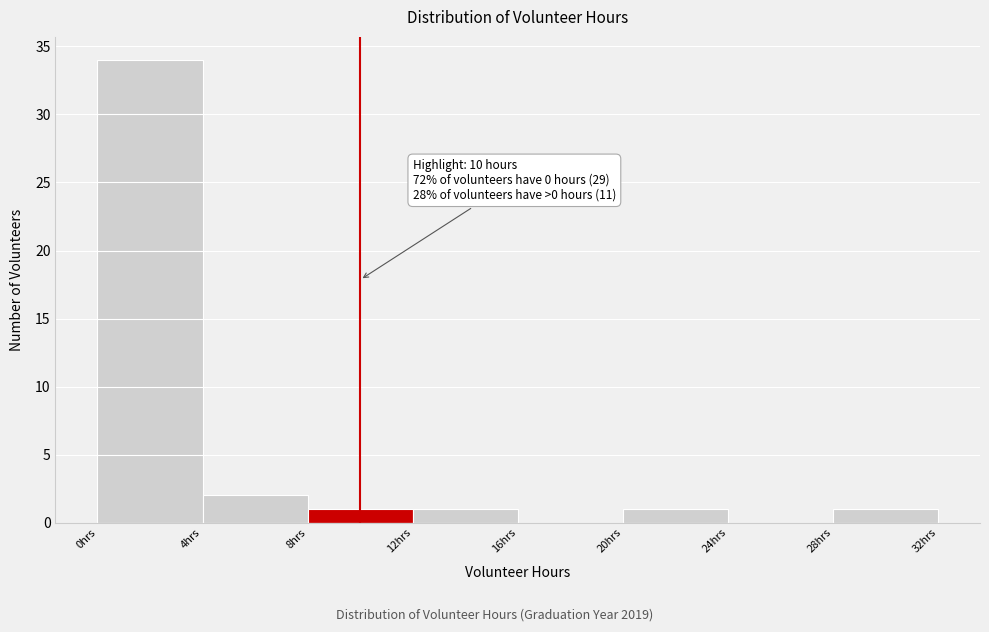

Over which range of the x-axis is the bar tallest?

0 to 4